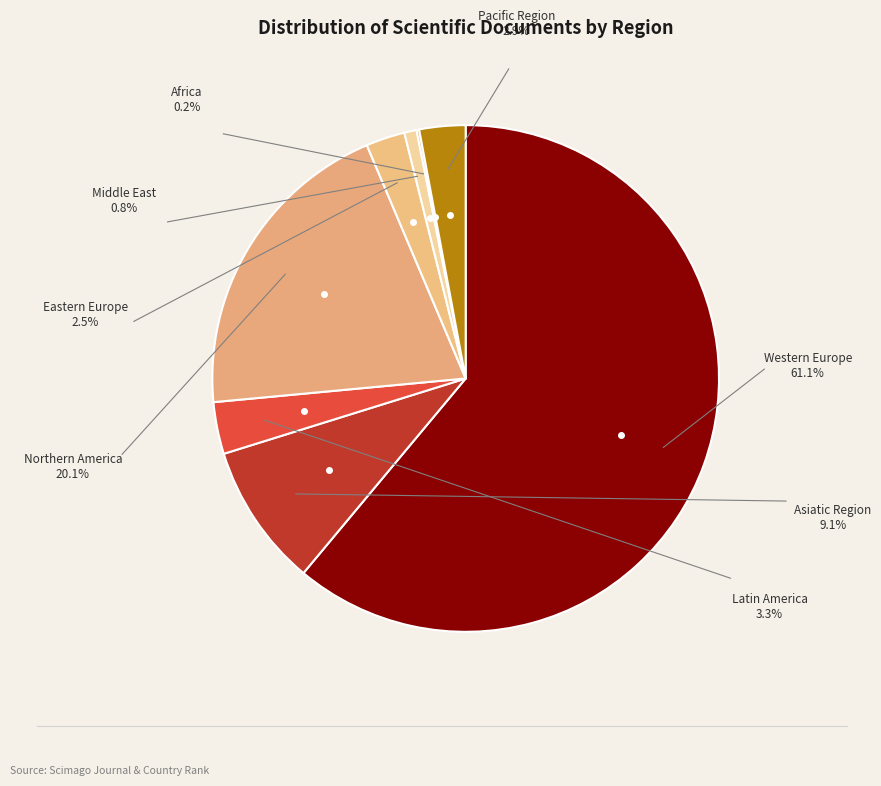

Which category has the smallest portion of the pie?

Africa